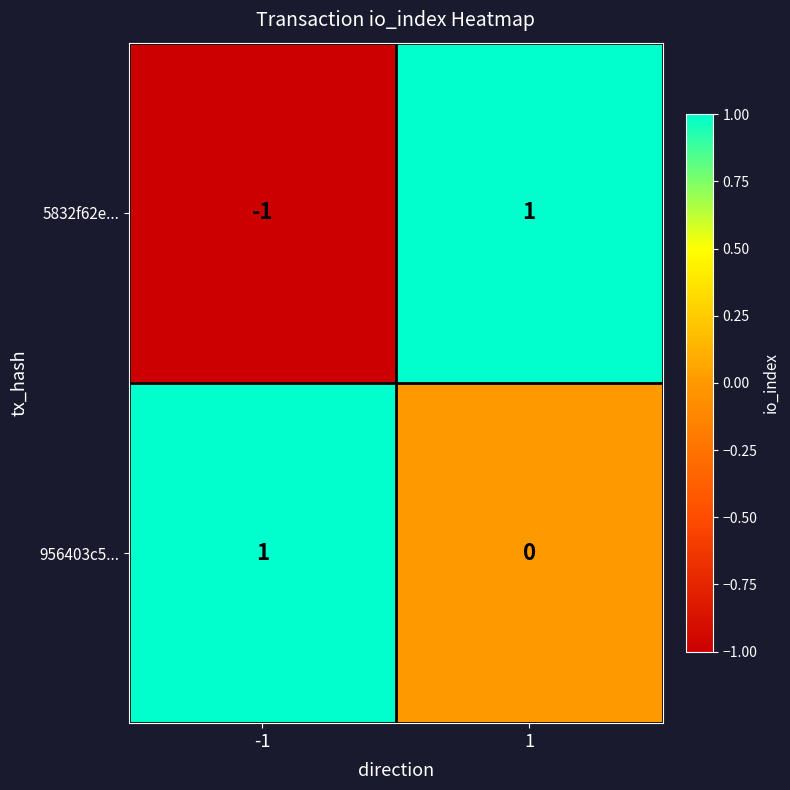

True or false: 5832f62e... has a value of -2 at -1.

False